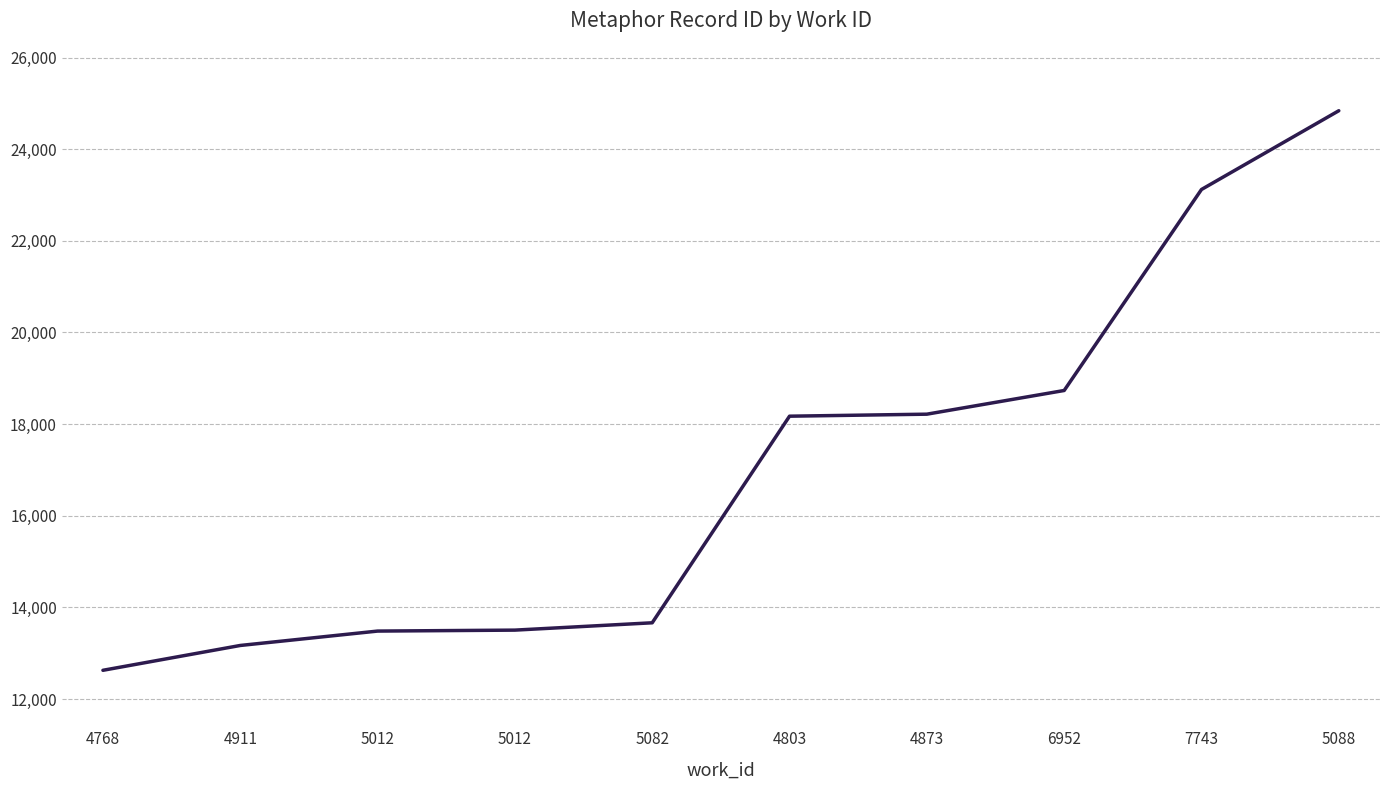

Does the chart have visible grid lines?

Yes